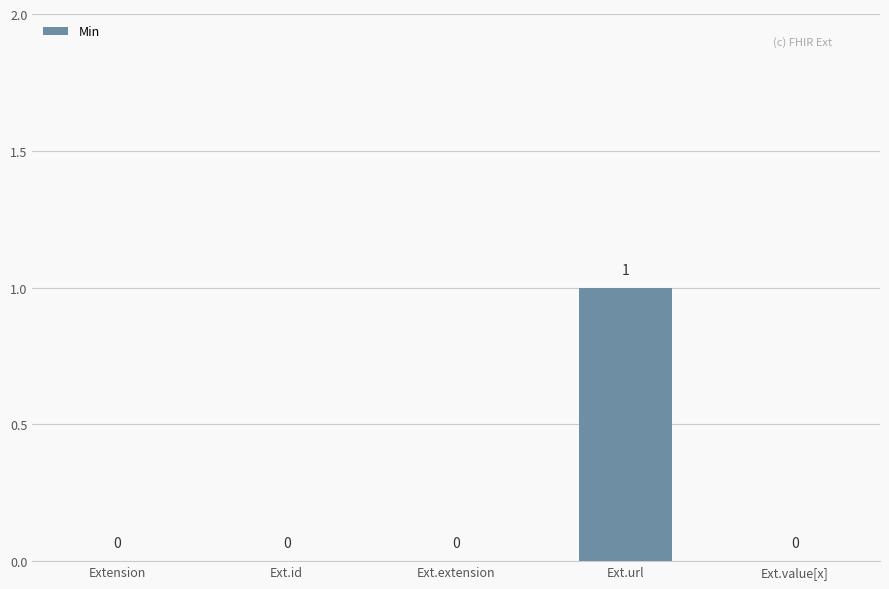

The chart shows a value of -1 at Extension. True or false?

False